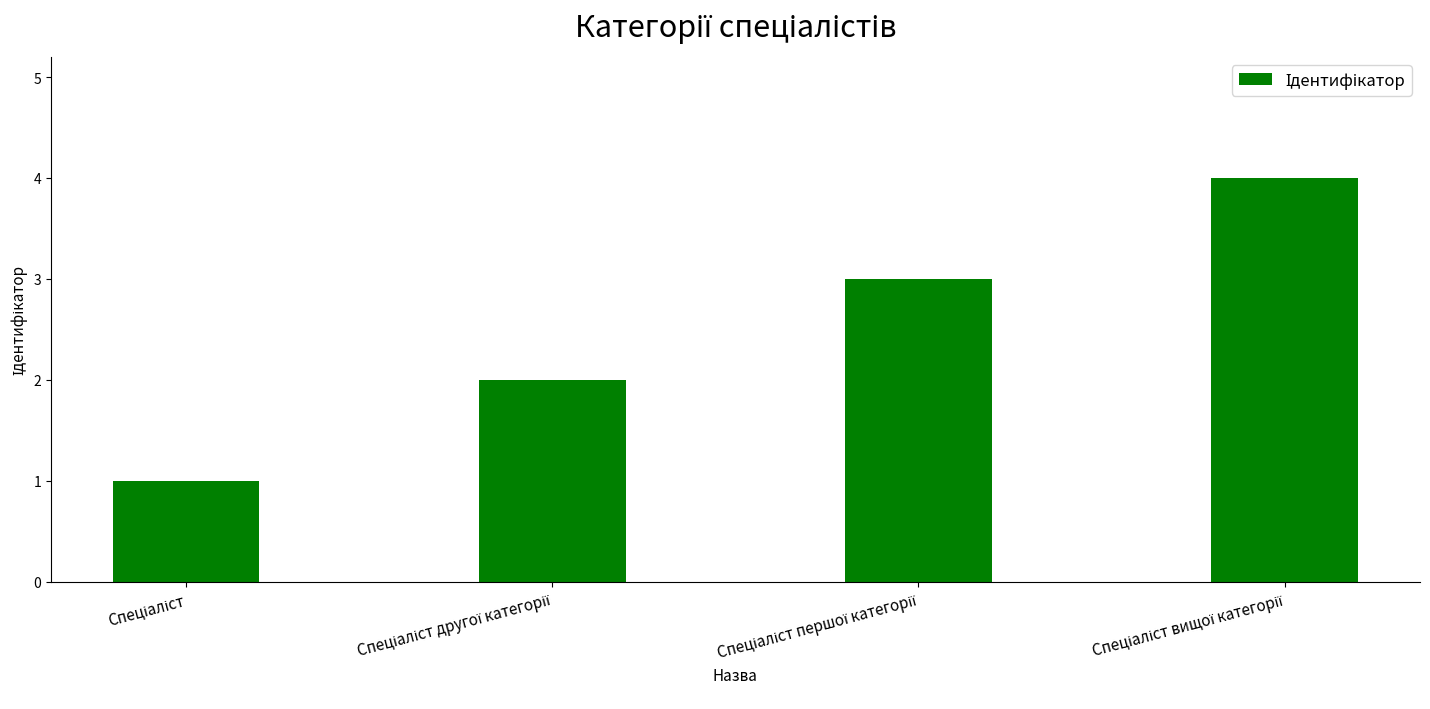

What is the difference between the maximum and minimum values?

3